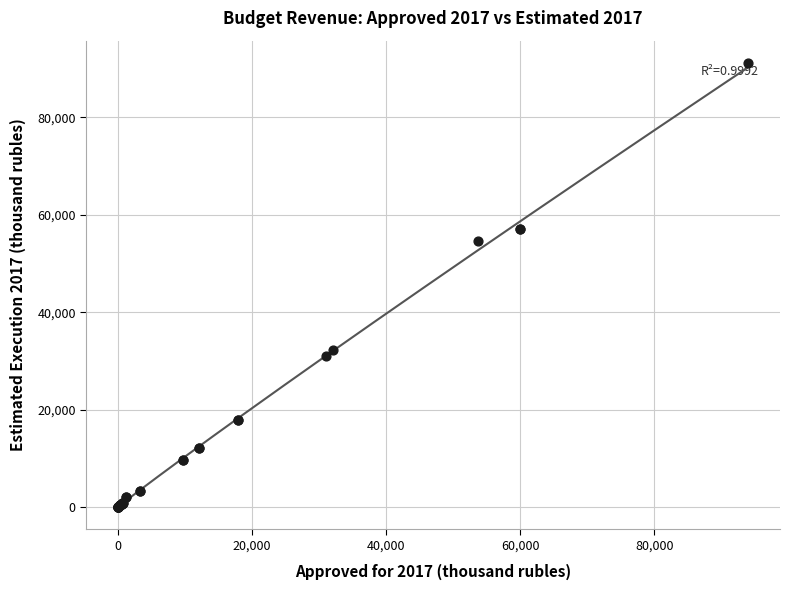

What Y value in the scatter plot is closest to 45605?

54604.6